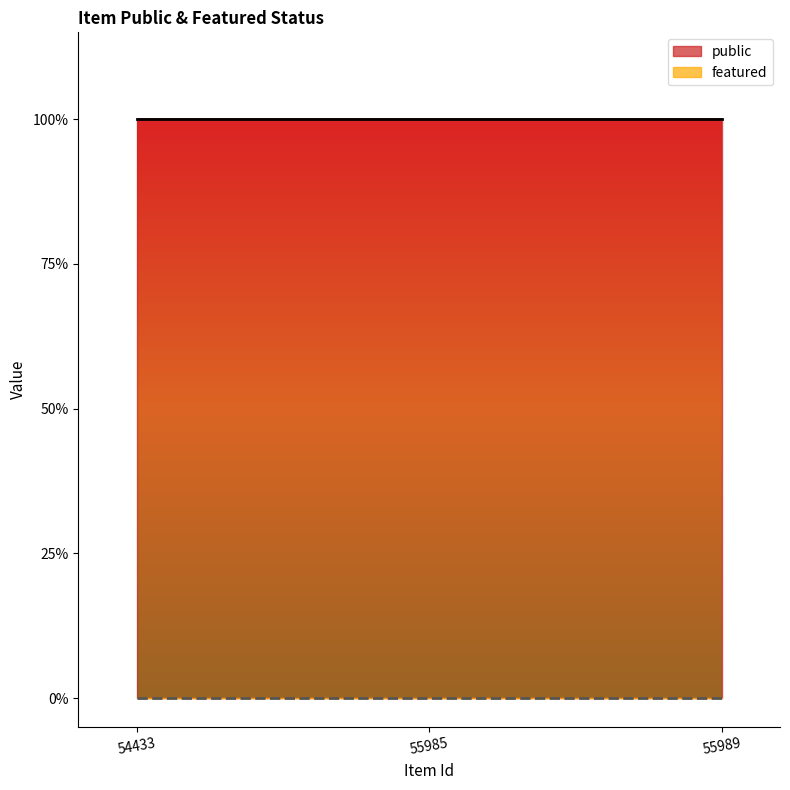

What is the spread (max minus min) of values at 54433?

1